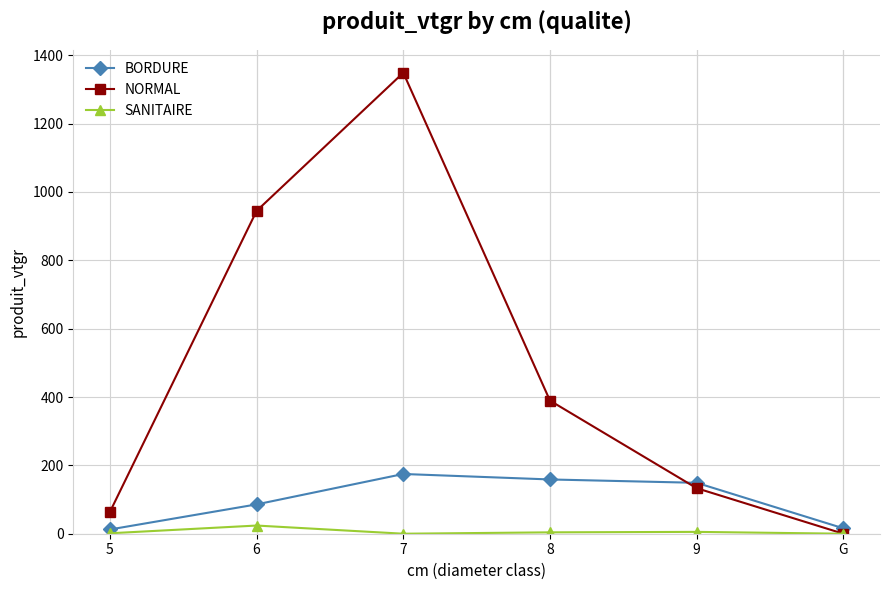

In SANITAIRE, how many points are higher than both neighbors (excluding endpoints)?

2